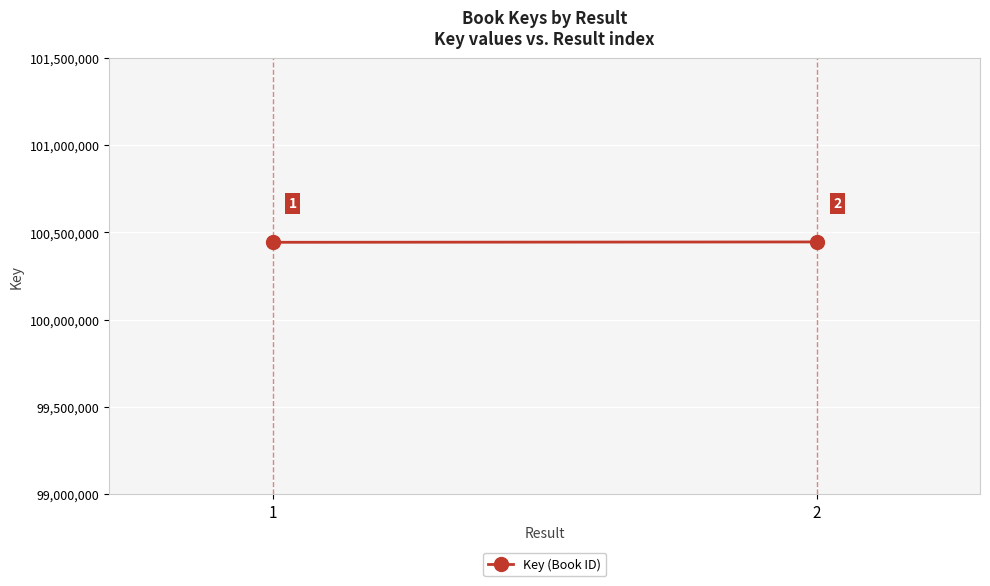

What is the difference between the maximum and minimum values?

2026